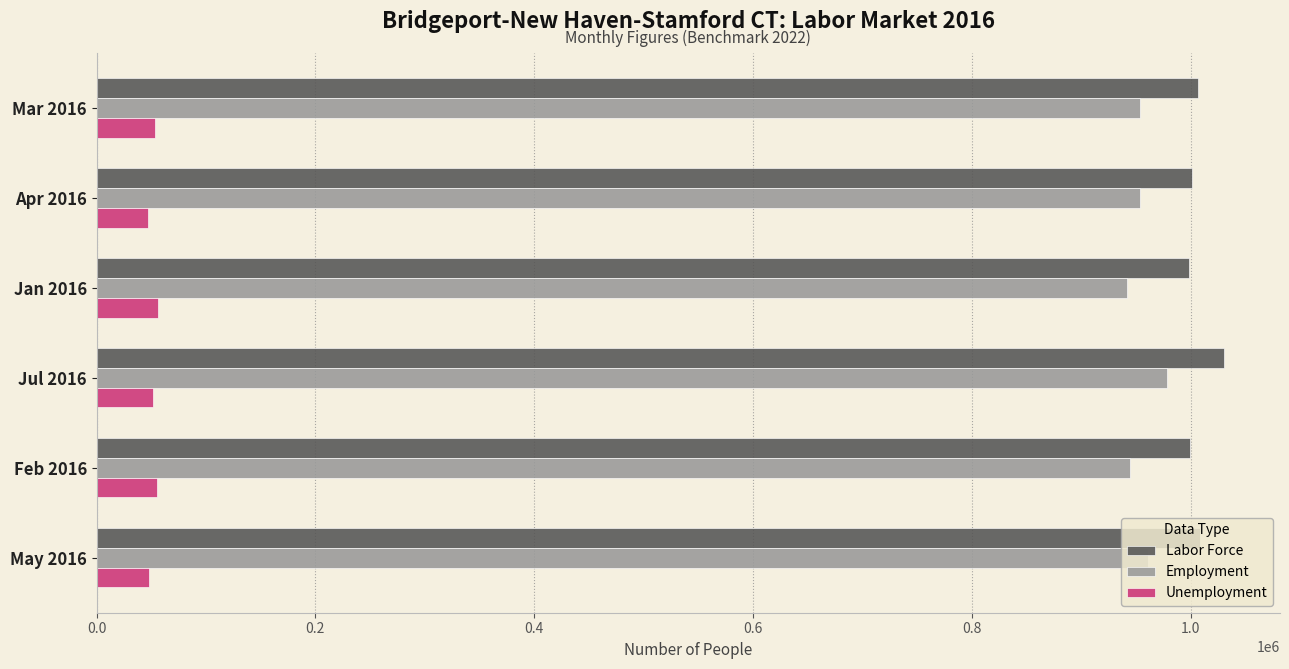

What is the lowest value of the Employment series?

941677